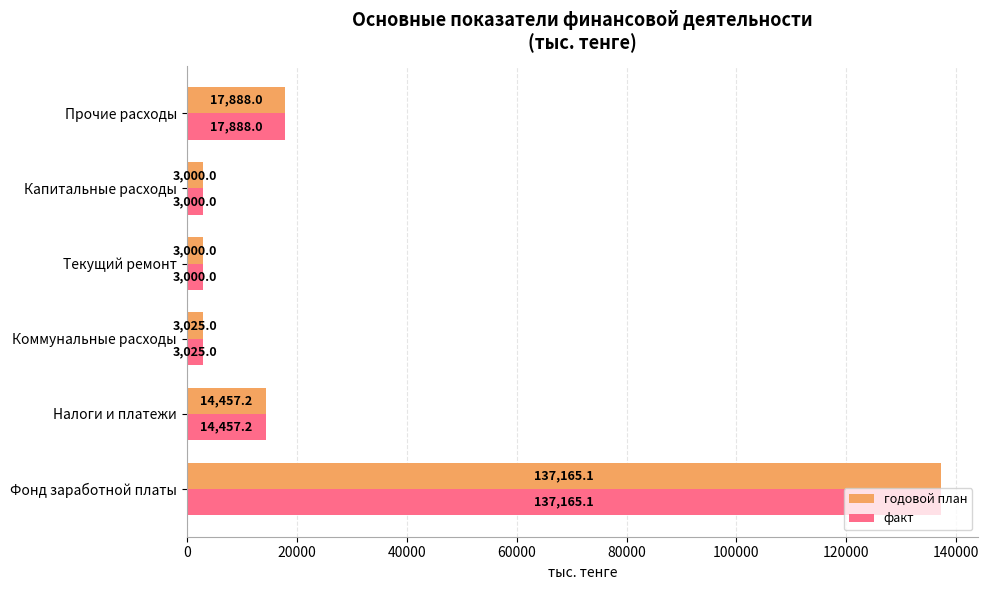

What is the difference between the second highest and minimum values in the факт series?

14888.0